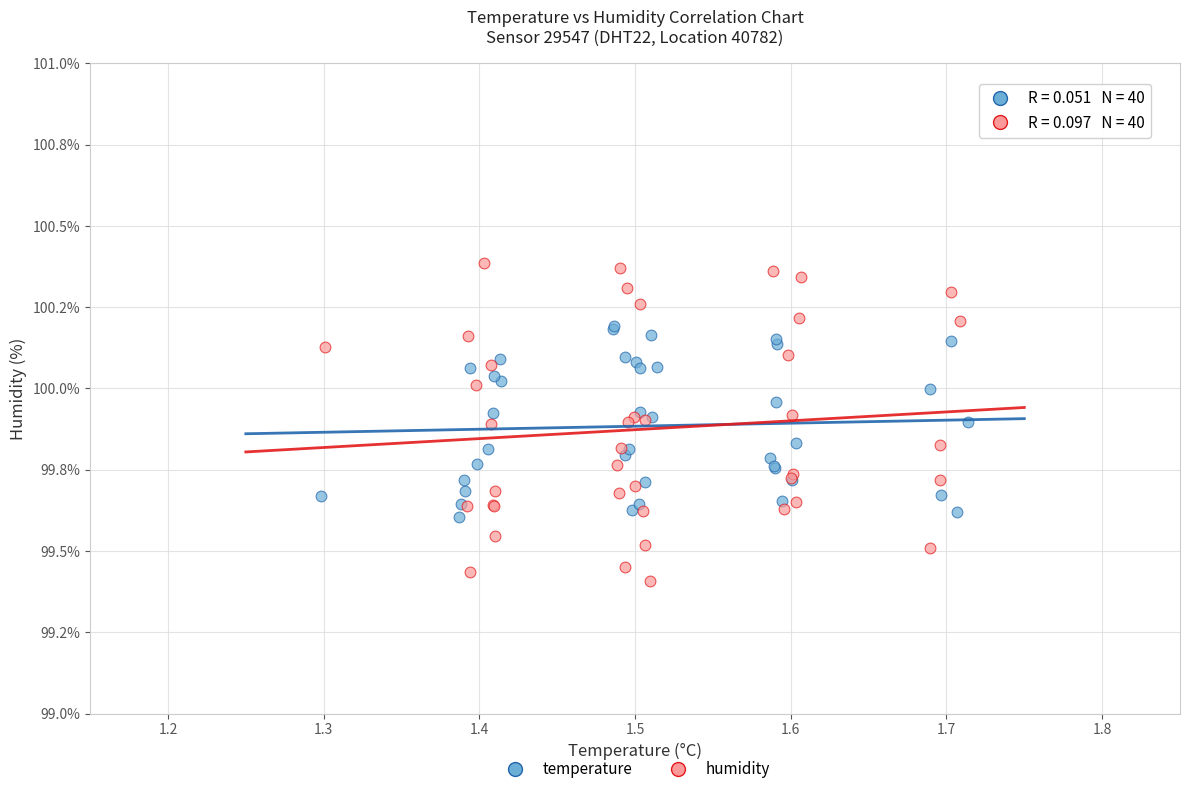

Which series has the widest spread of Y values?

humidity